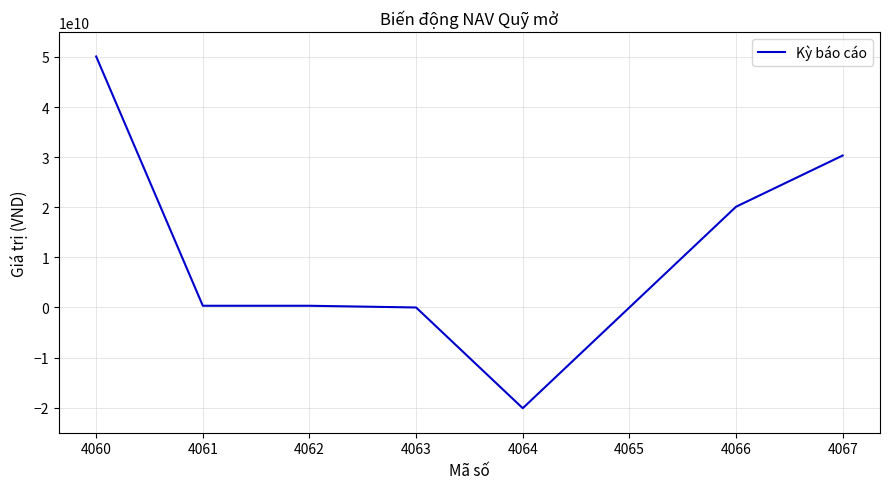

Between 4062 and 4067, which is larger?

4067